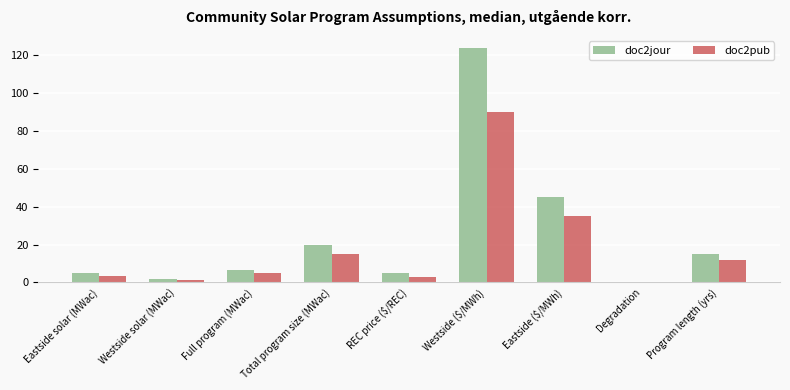

Which series has the largest total across all categories?

doc2jour